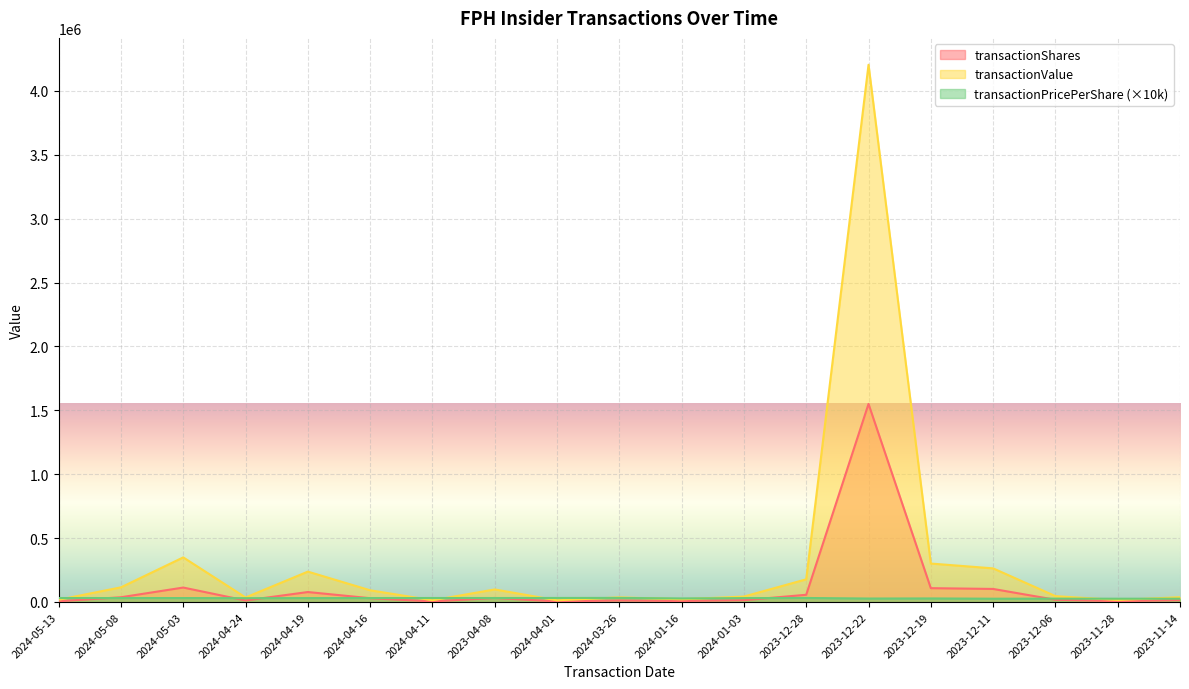

What is the label of the 4th point from the right?

2023-12-11